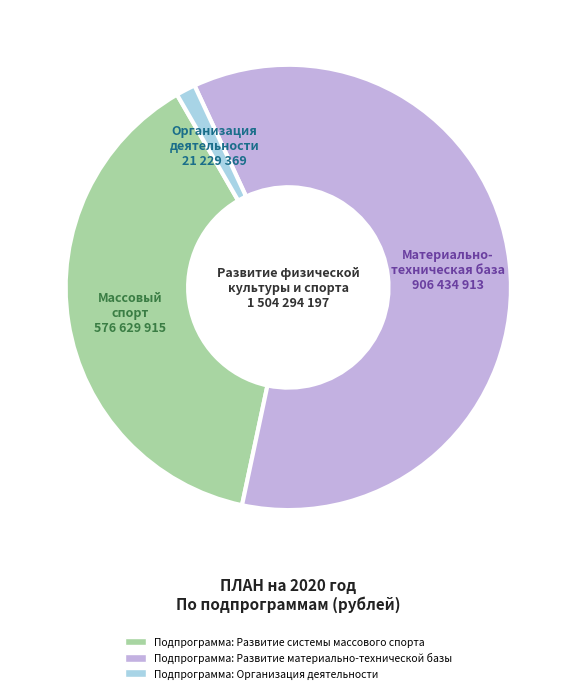

What is the ratio of the value at Подпрограмма: Развитие системы массового спорта to the value at Подпрограмма: Организация деятельности?

27.2